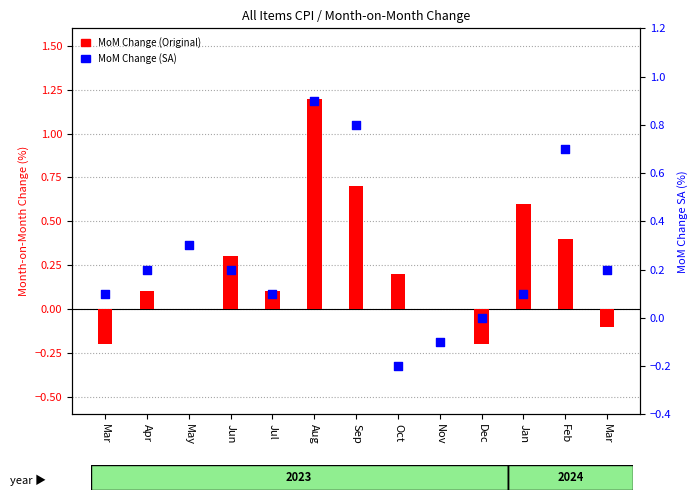

At which category is the sum across all series the highest?

Aug